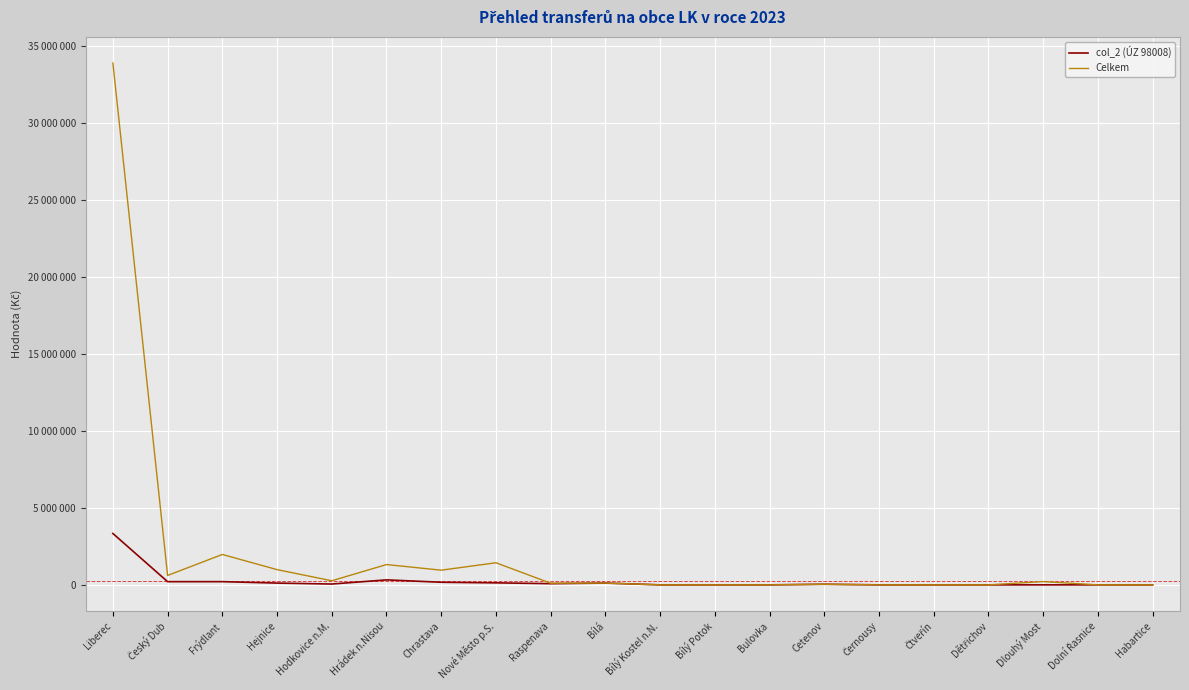

Rank the categories by col_2 (ÚZ 98008) value from lowest to highest.

Bílý Kostel n.N., Bílý Potok, Bulovka, Černousy, Čtveřín, Dětřichov, Dlouhý Most, Dolní Řasnice, Habartice, Cetenov, Hodkovice n.M., Raspenava, Hejnice, Bílá, Nové Město p.S., Chrastava, Český Dub, Frýdlant, Hrádek n.Nisou, Liberec